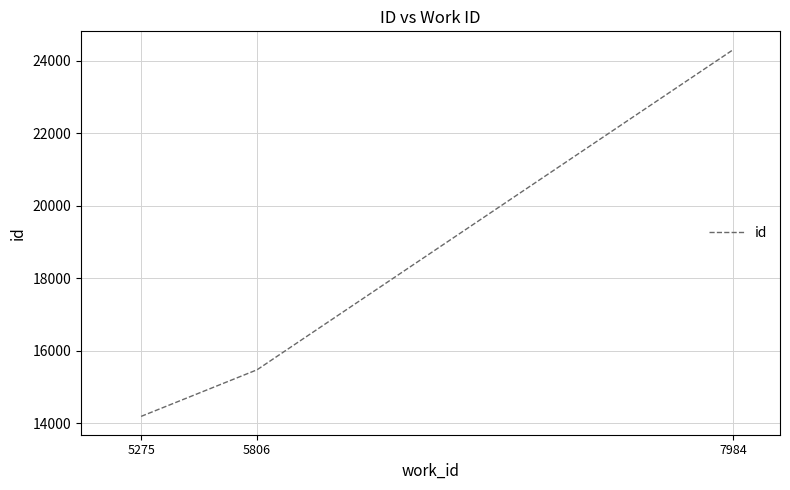

What is the difference between the maximum and second lowest values?

8824